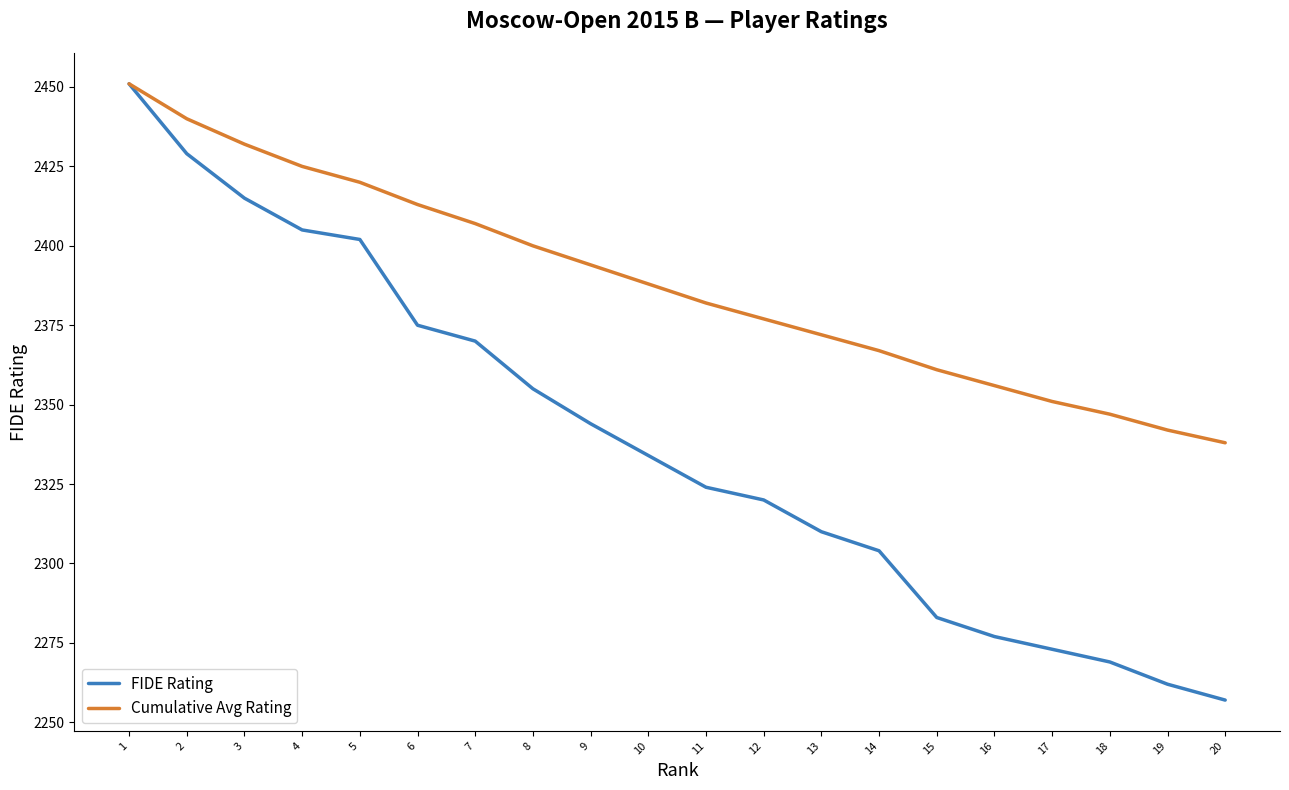

Which series has the largest total across all categories?

Cumulative Avg Rating